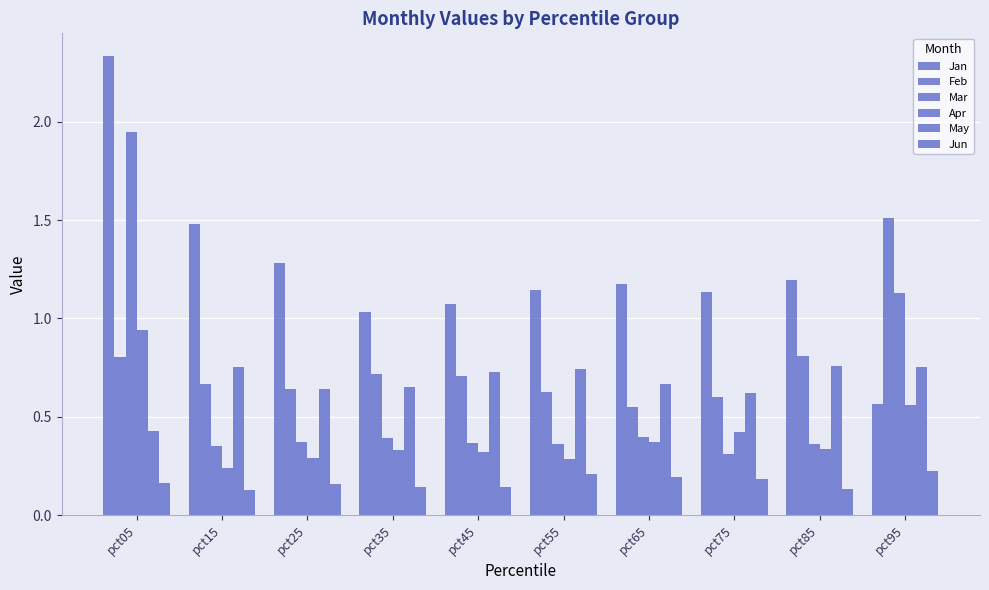

How many distinct data groups are displayed?

6